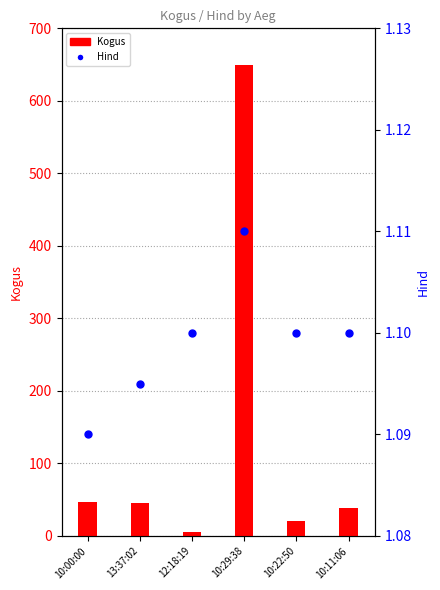

At which category does the chart reach its peak across all series?

10:29:38